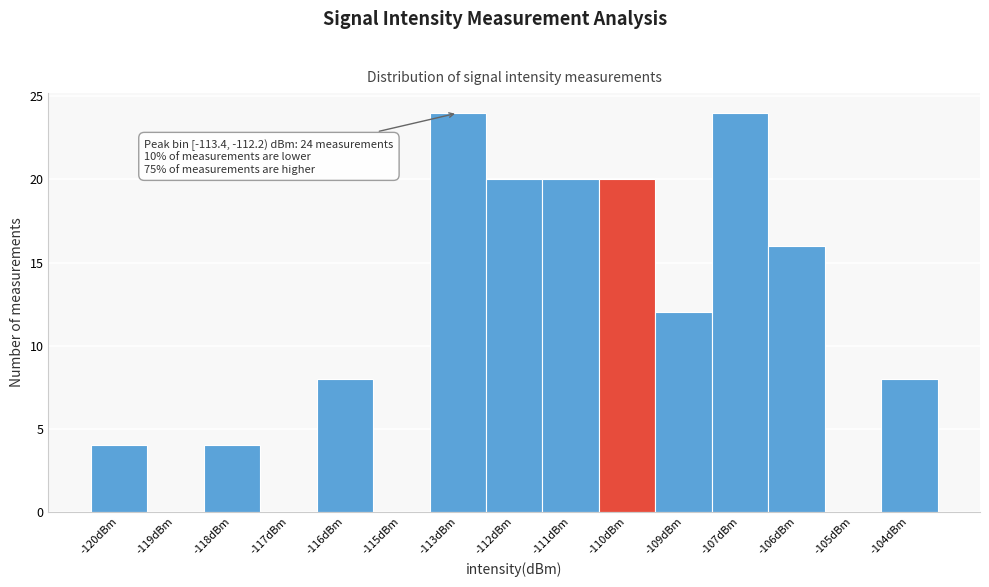

Reading left to right, list all the values displayed in this chart.

-120dBm=4	-119dBm=0	-118dBm=4	-117dBm=0	-116dBm=8	-115dBm=0	-113dBm=24	-112dBm=20	-111dBm=20	-110dBm=20	-109dBm=12	-107dBm=24	-106dBm=16	-105dBm=0	-104dBm=8